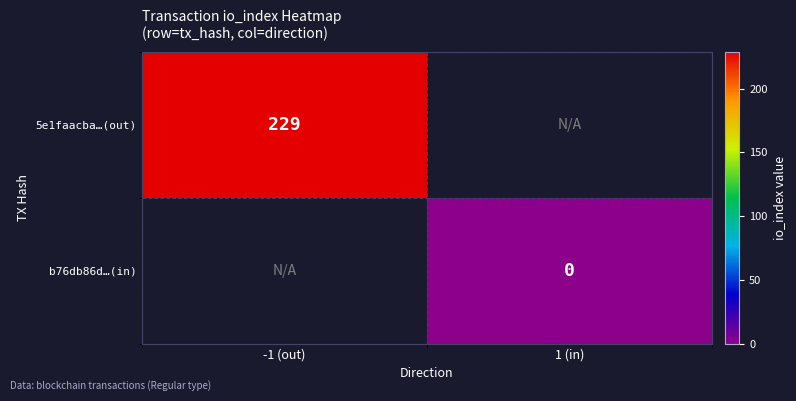

The value of 5e1faacba…(out) at -1 (out) is 229. True or false?

True